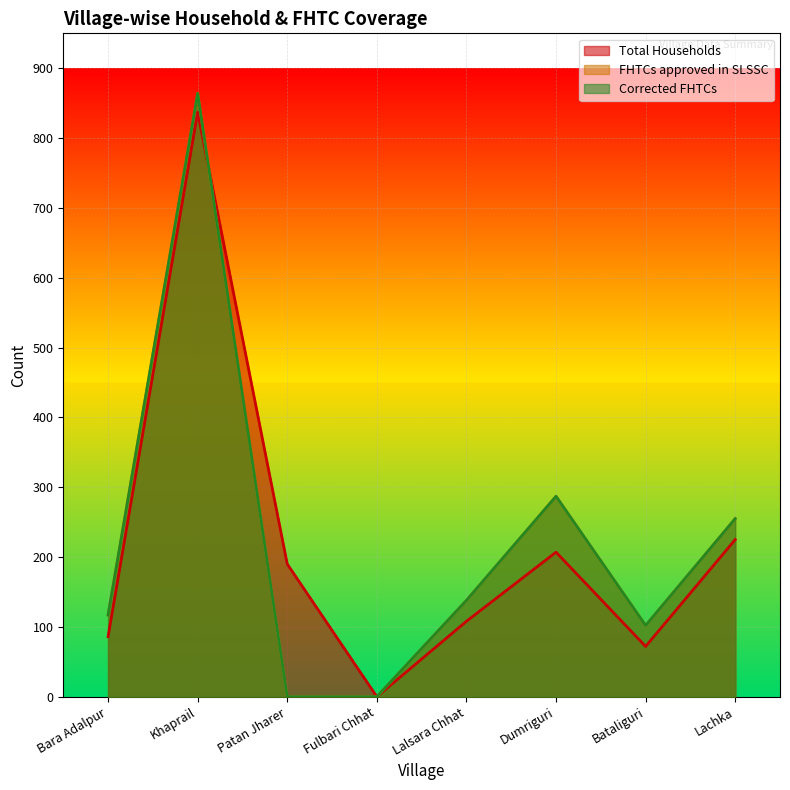

The value of Total Households at Lachka is 225. True or false?

True